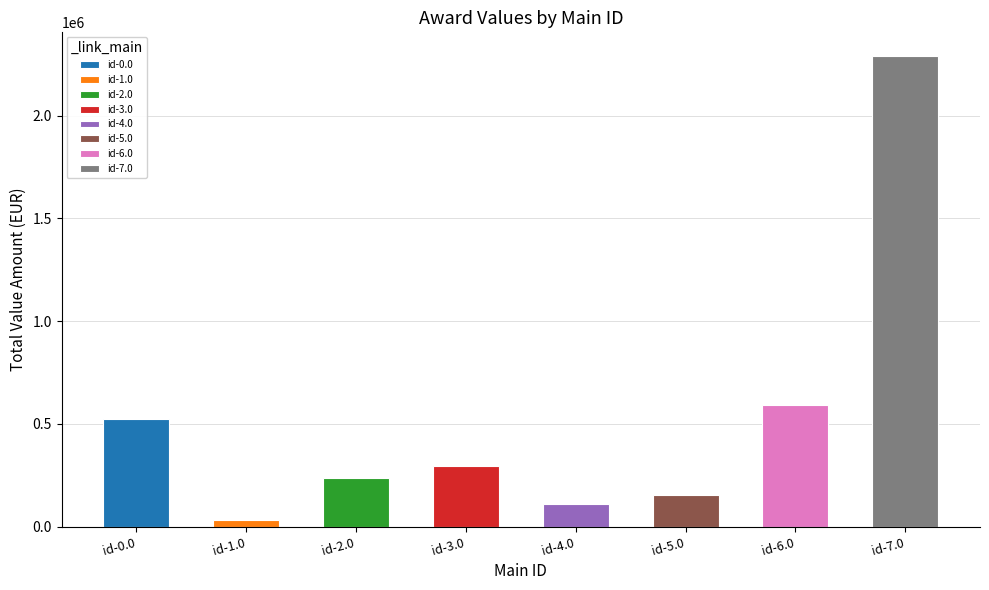

True or false: the data shows 361952.8 at id-2.0.

False